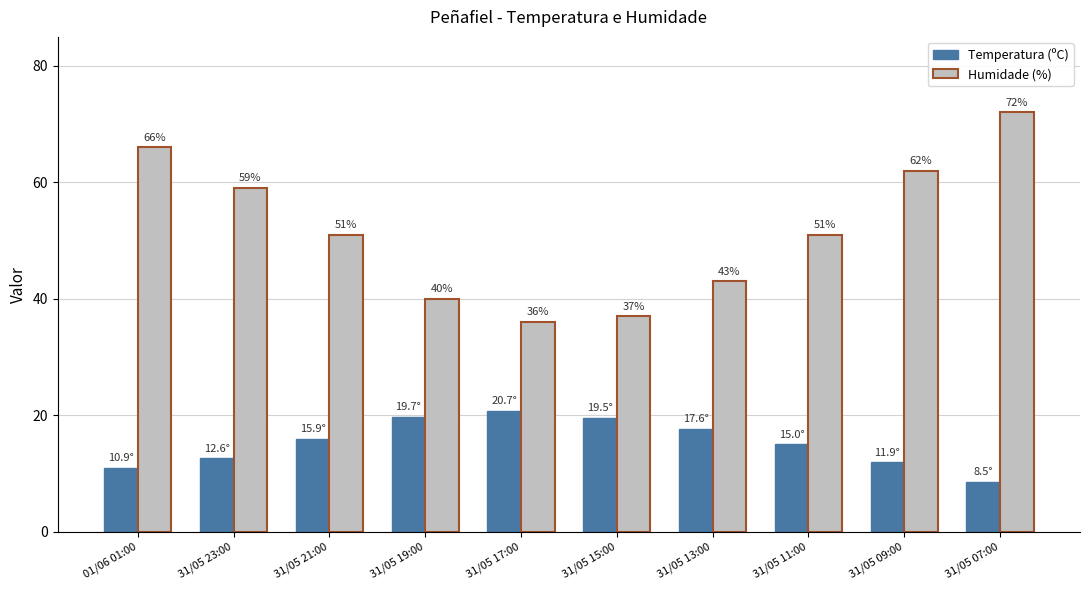

What is the smallest value displayed?

8.5